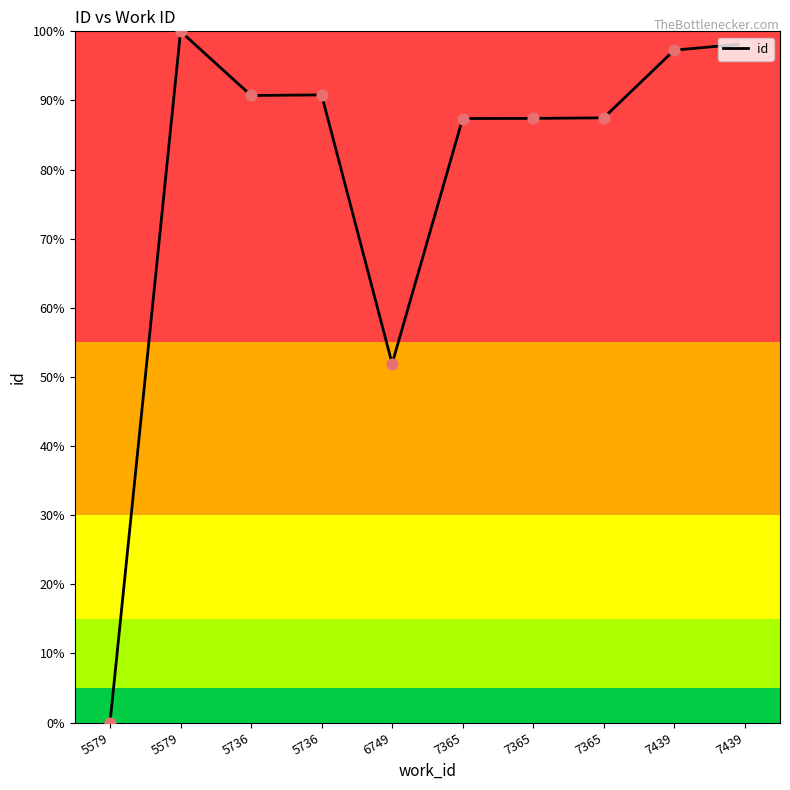

Between 7365 and 7365, which is larger?

7365